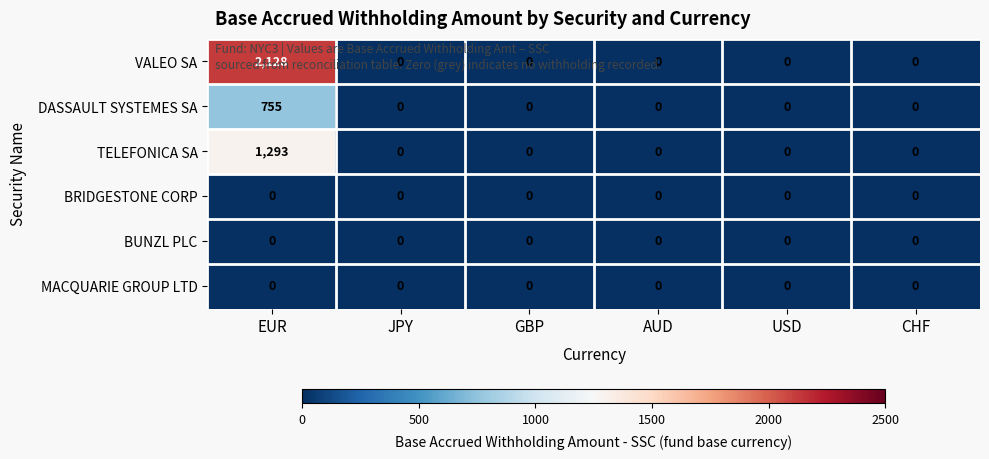

What is the greatest value displayed?

2128